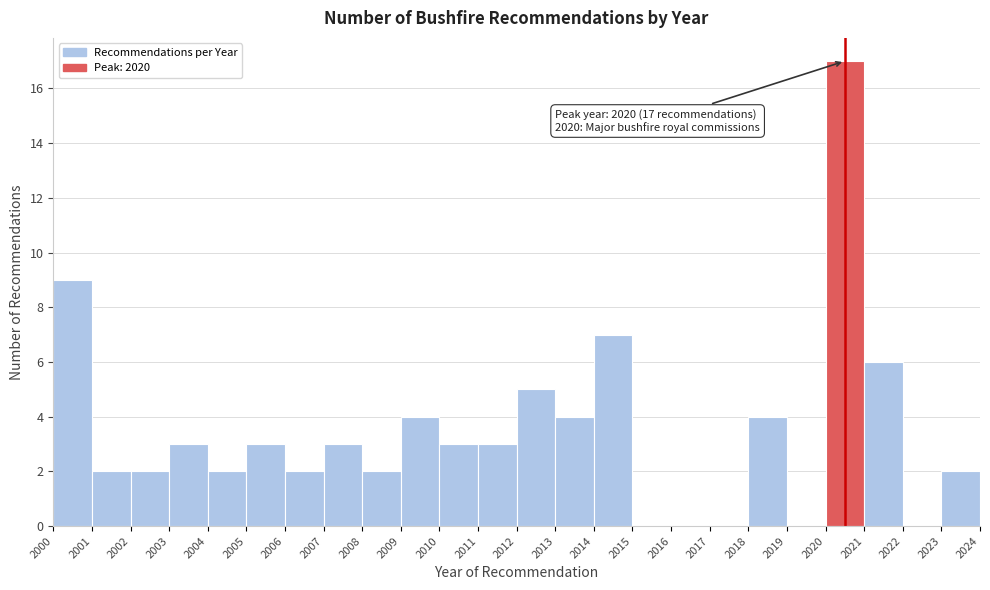

Which range on the x-axis has the tallest bar?

2020 to 2021